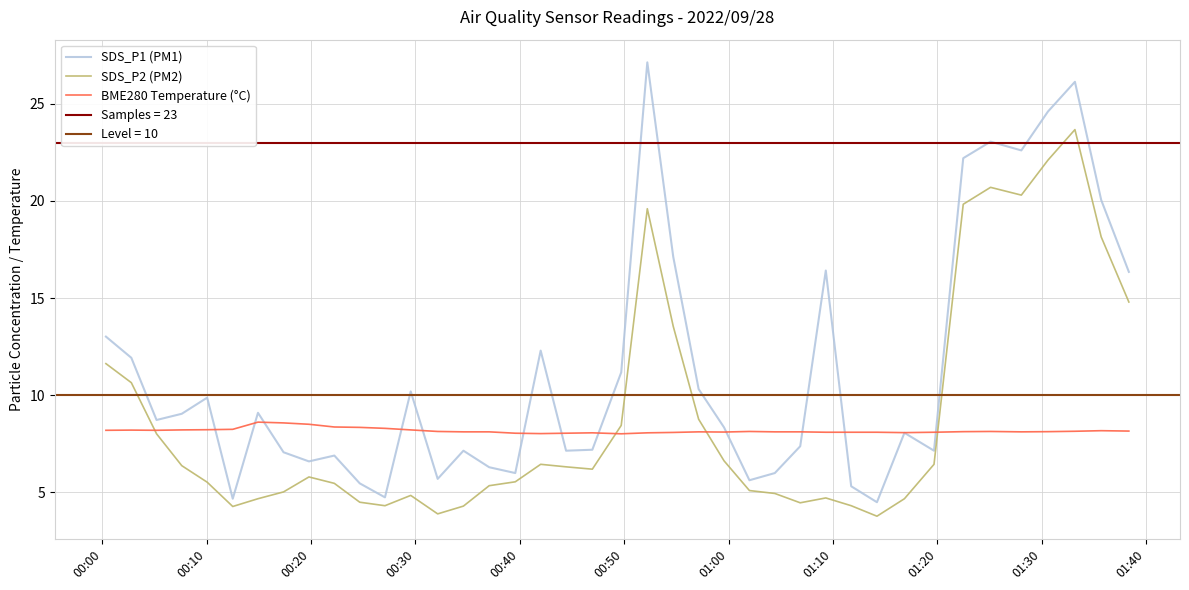

How many data points in SDS_P1 (PM1) are less than 8?

18